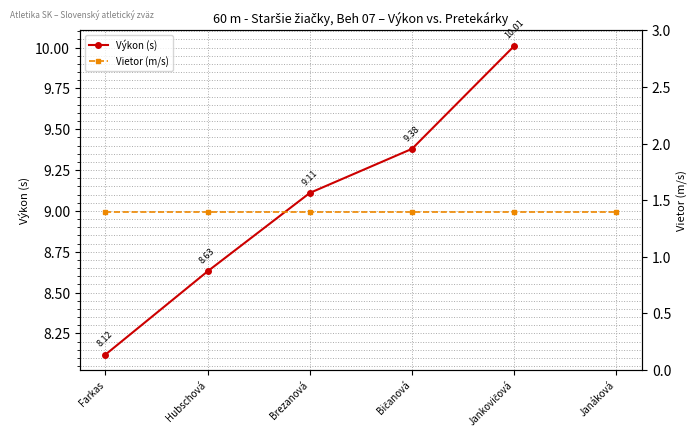

What is the spread (max minus min) of values at Farkas?

6.7